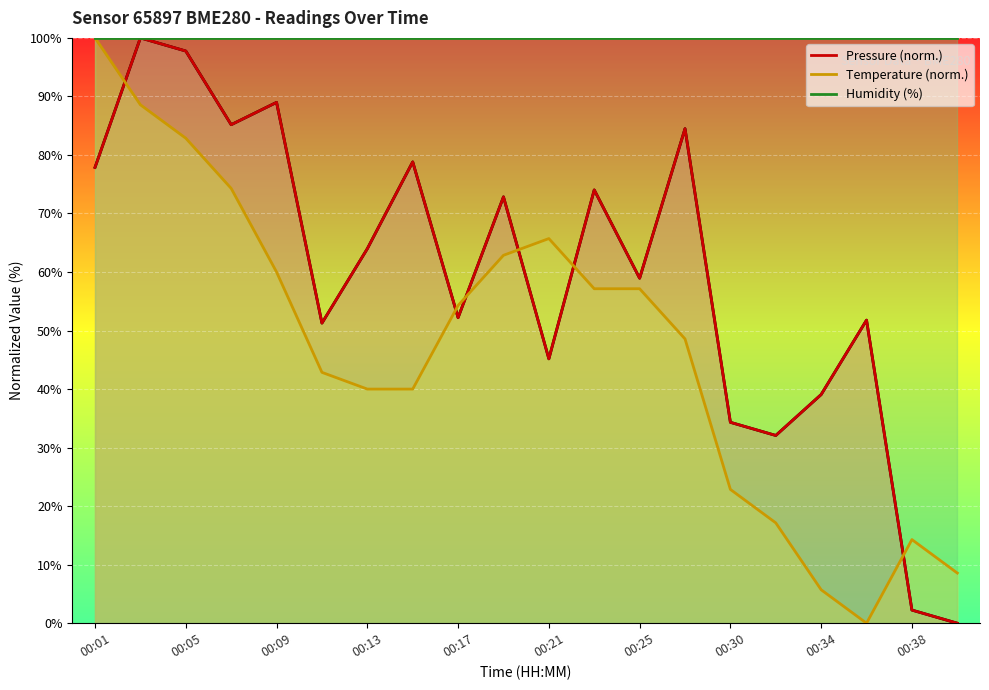

The value of Temperature (norm.) at 00:25 is 75.0. True or false?

False